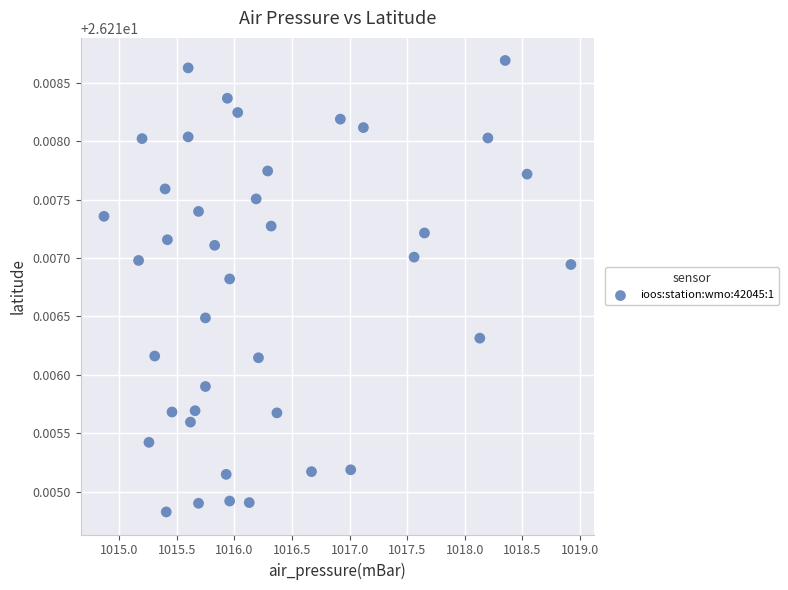

What is the range of X values (max minus min)?

4.0